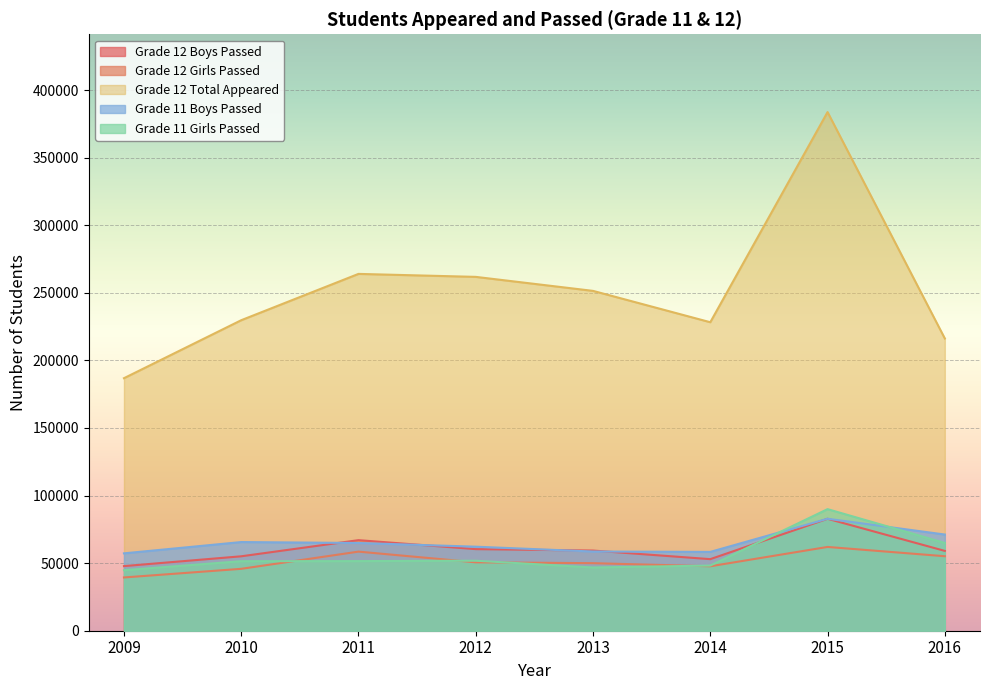

How many values in the Grade 11 Boys Passed series are below 64908?

4